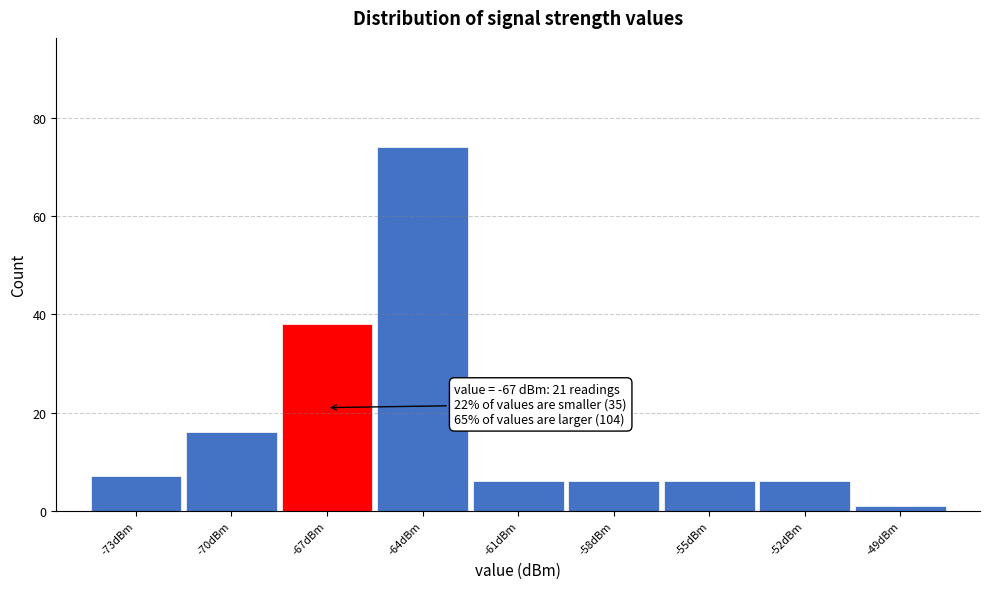

Which range on the x-axis has the tallest bar?

-65.5 to -62.5